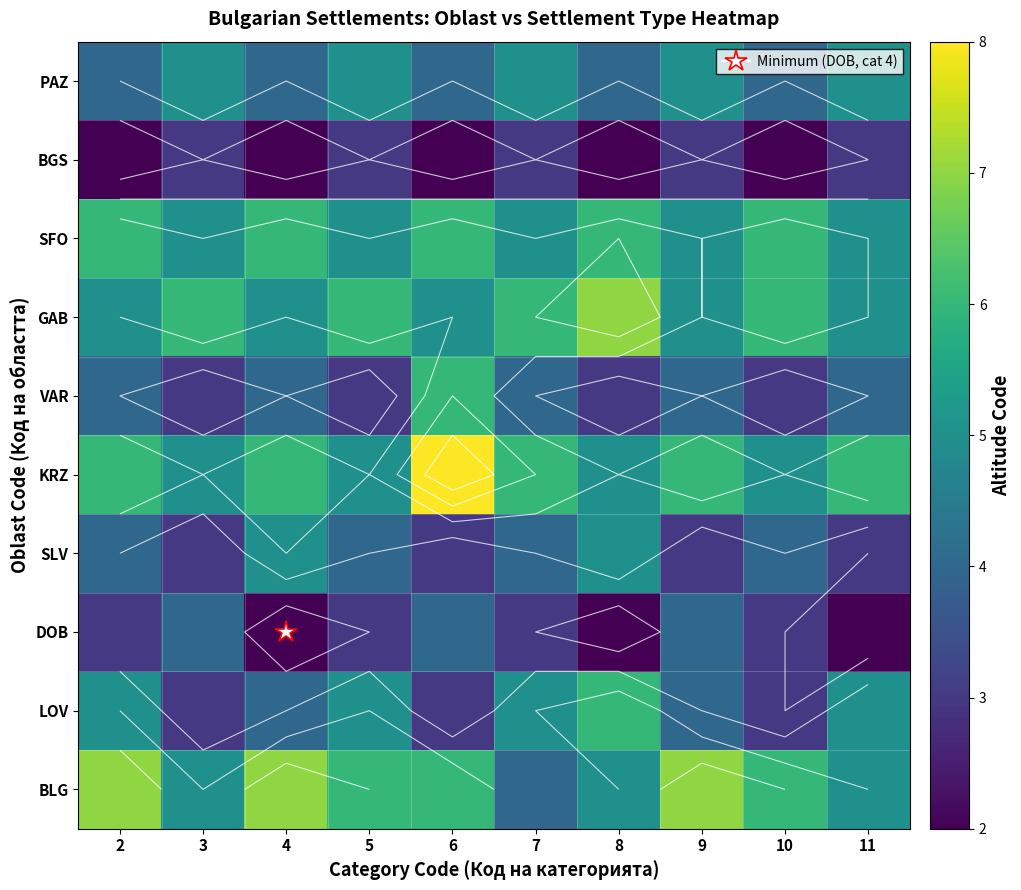

What is the total value across all series at 8?

45